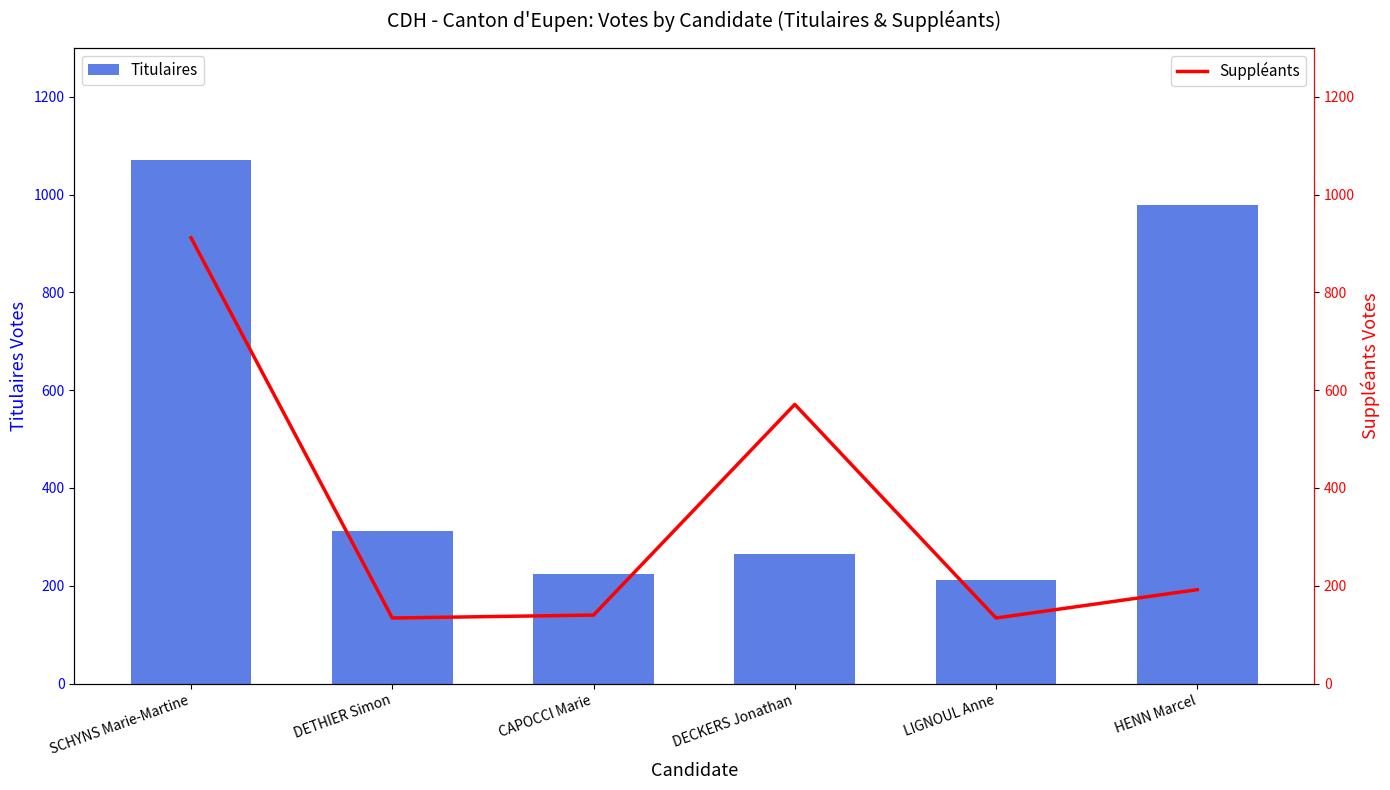

How many data points in Suppléants are less than 192?

3